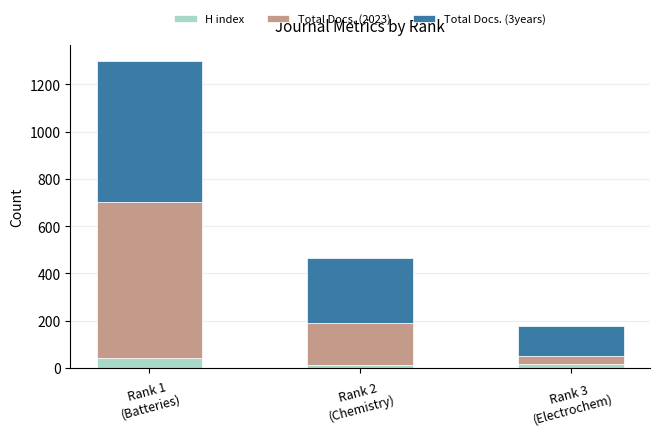

What is the difference between the maximum and second lowest values in the H index series?

26